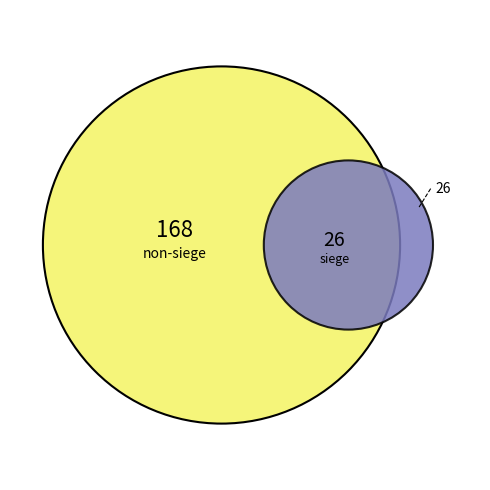

What is the ratio of the value at true to the value at false?

0.2